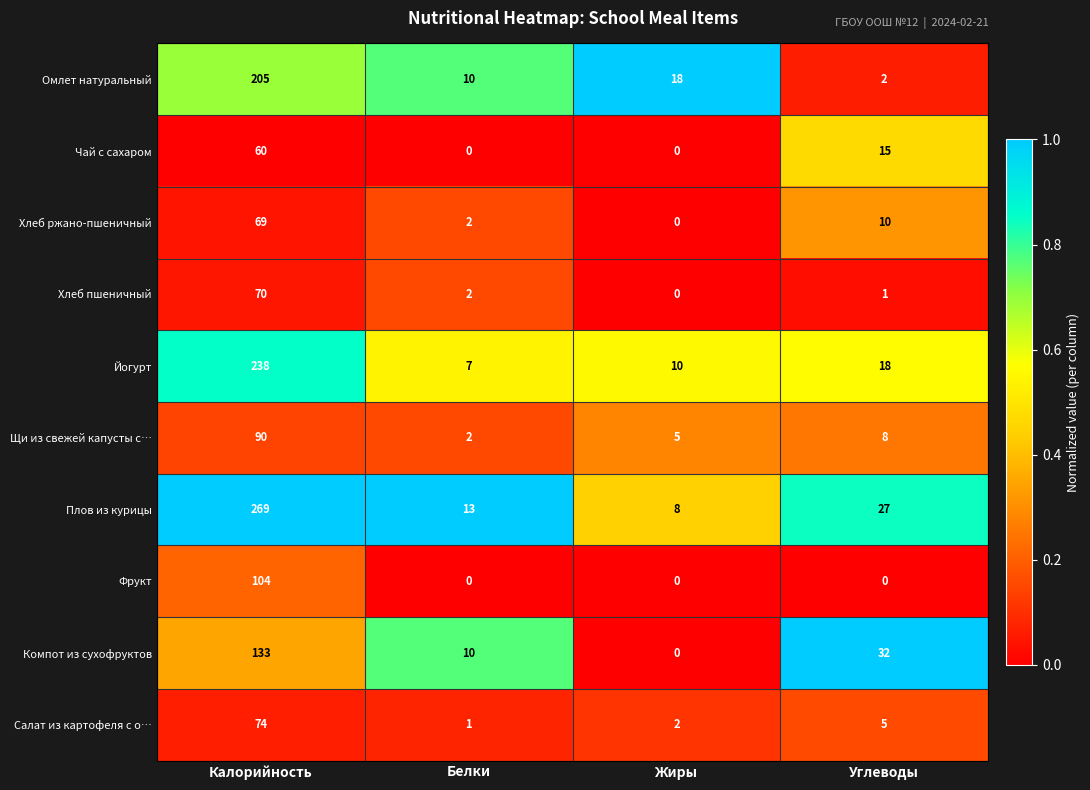

What is the difference between the Щи из свежей капусты с… values at Углеводы and Калорийность?

82